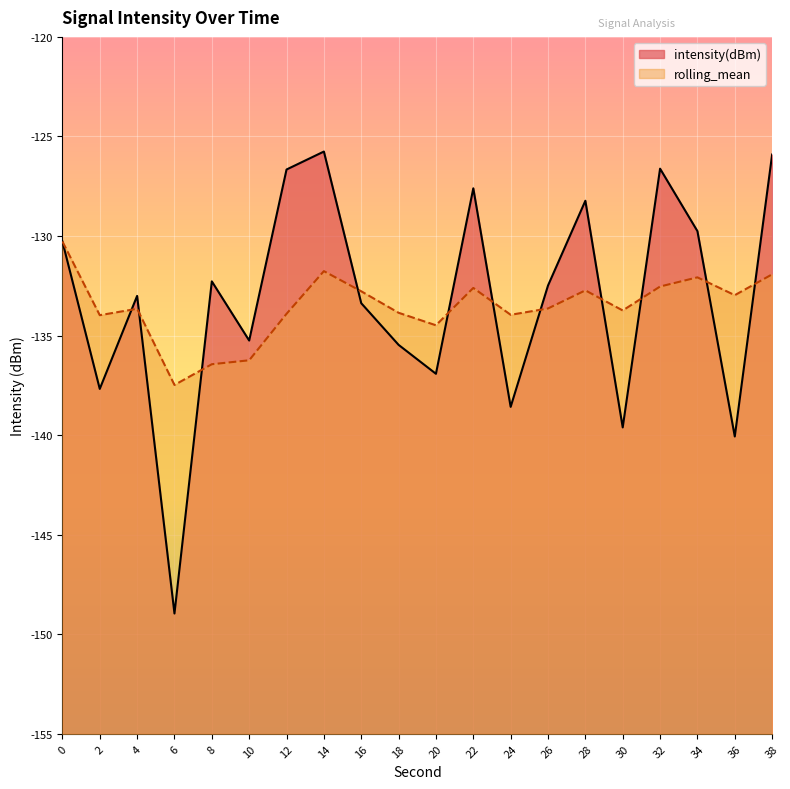

How many lines are shown in the chart?

2